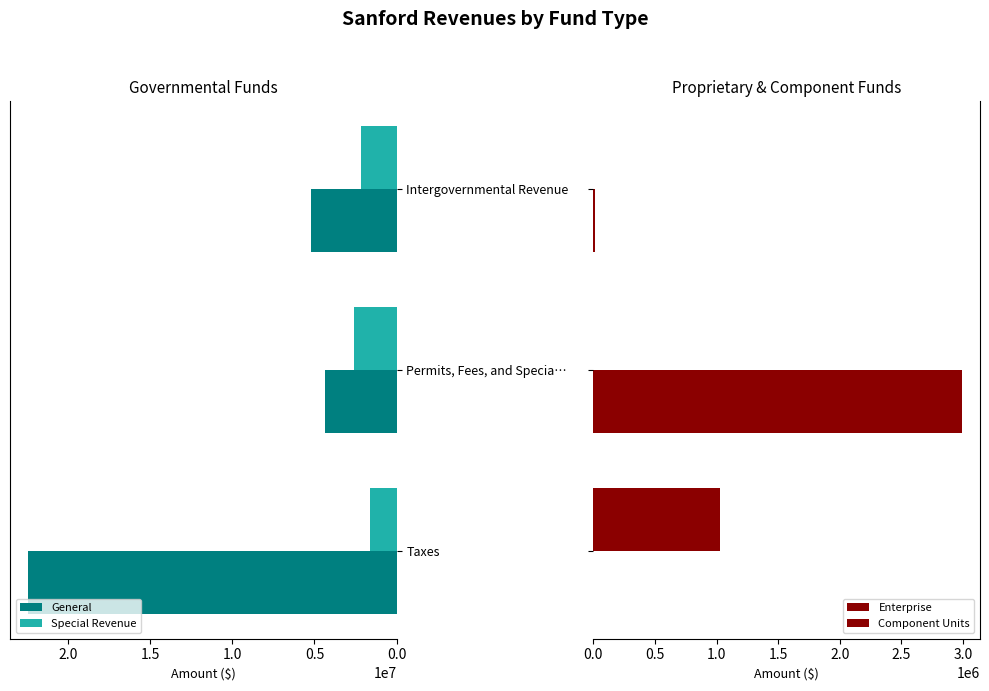

True or false: Special Revenue has a value of 2161617 at Intergovernmental Revenue.

True